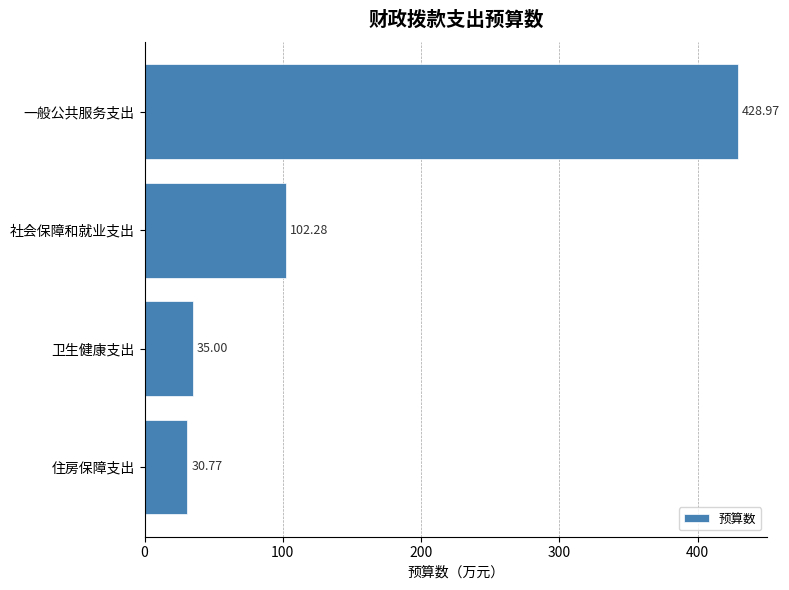

How many categories are shown in the chart?

4